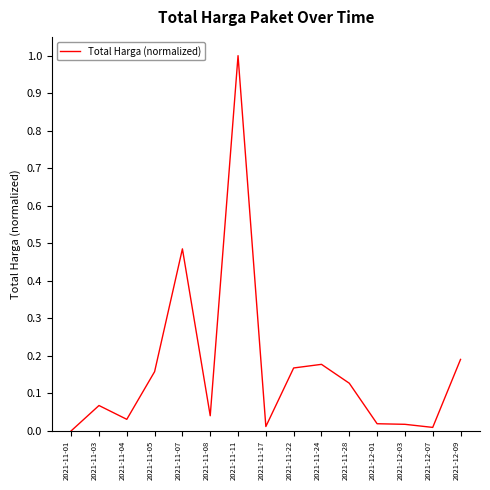

What is the maximum value shown in the chart?

1.0